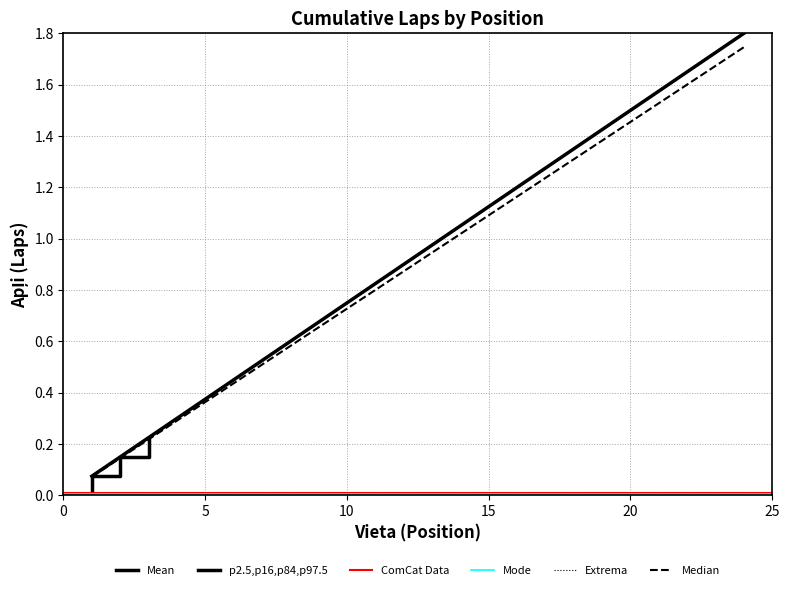

Does the chart have visible grid lines?

Yes